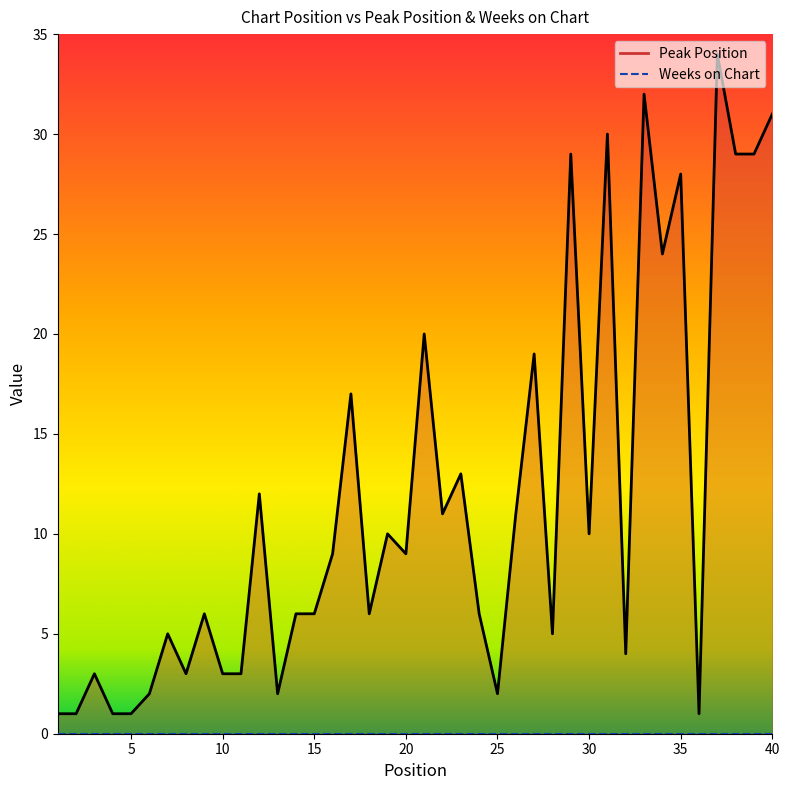

What is the change in value from 19 to 25?

-8